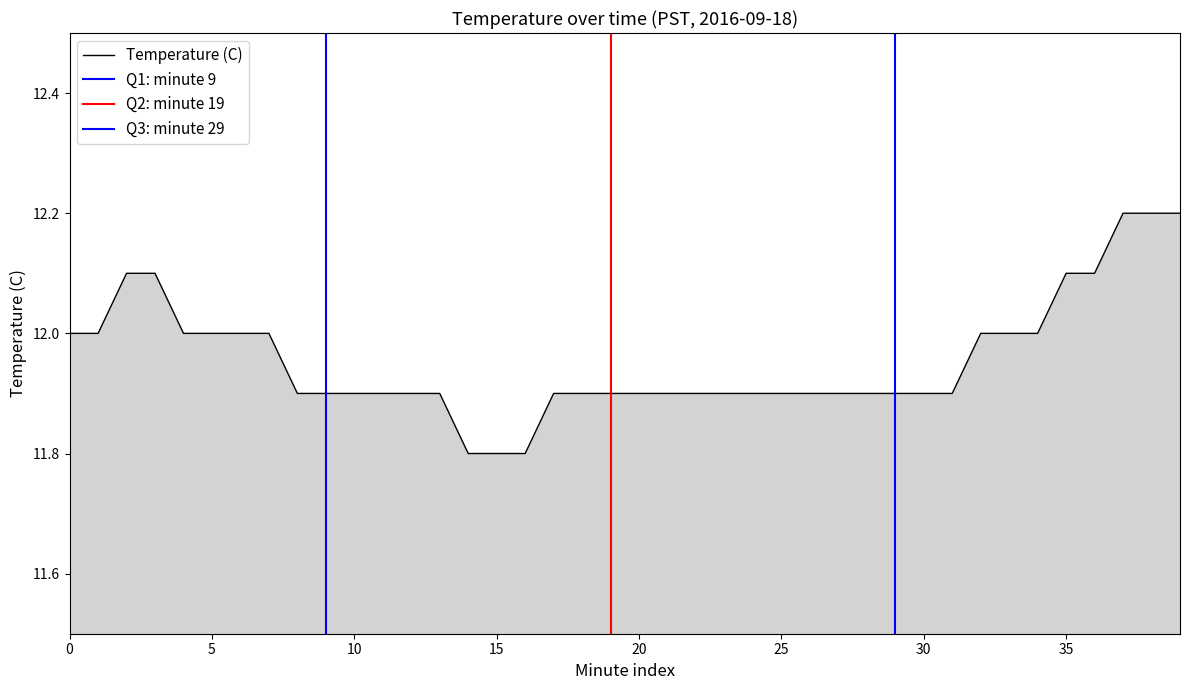

Reading left to right, transcribe all the data shown in this chart.

0=12.0	1=12.0	2=12.1	3=12.1	4=12.0	5=12.0	6=12.0	7=12.0	8=11.9	9=11.9	10=11.9	11=11.9	12=11.9	13=11.9	14=11.8	15=11.8	16=11.8	17=11.9	18=11.9	19=11.9	20=11.9	21=11.9	22=11.9	23=11.9	24=11.9	25=11.9	26=11.9	27=11.9	28=11.9	29=11.9	30=11.9	31=11.9	32=12.0	33=12.0	34=12.0	35=12.1	36=12.1	37=12.2	38=12.2	39=12.2